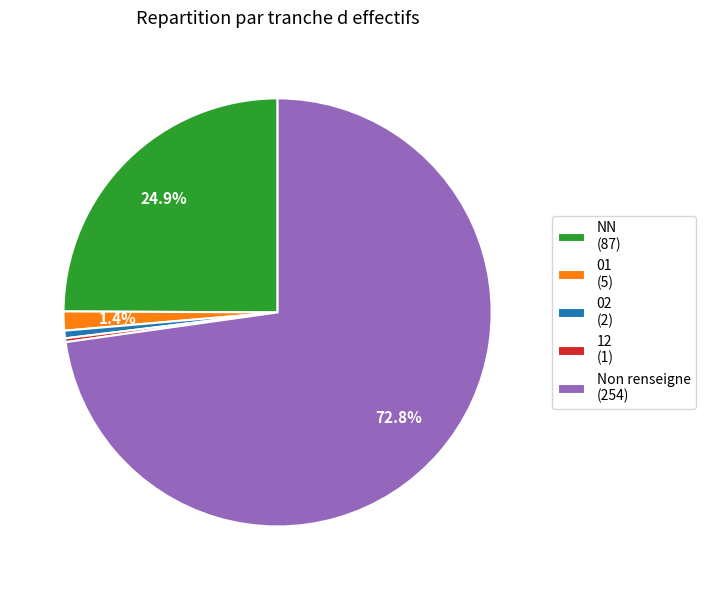

Between 02 (2) and 01 (5), which is larger?

01 (5)